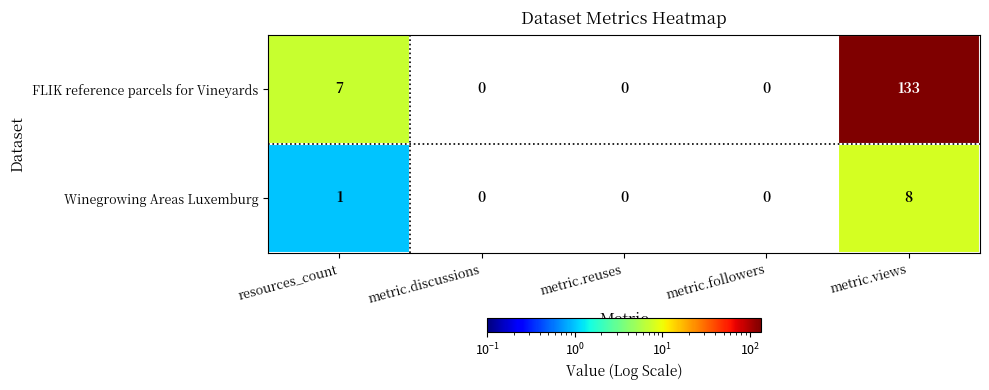

At how many categories does at least one series exceed 128?

1